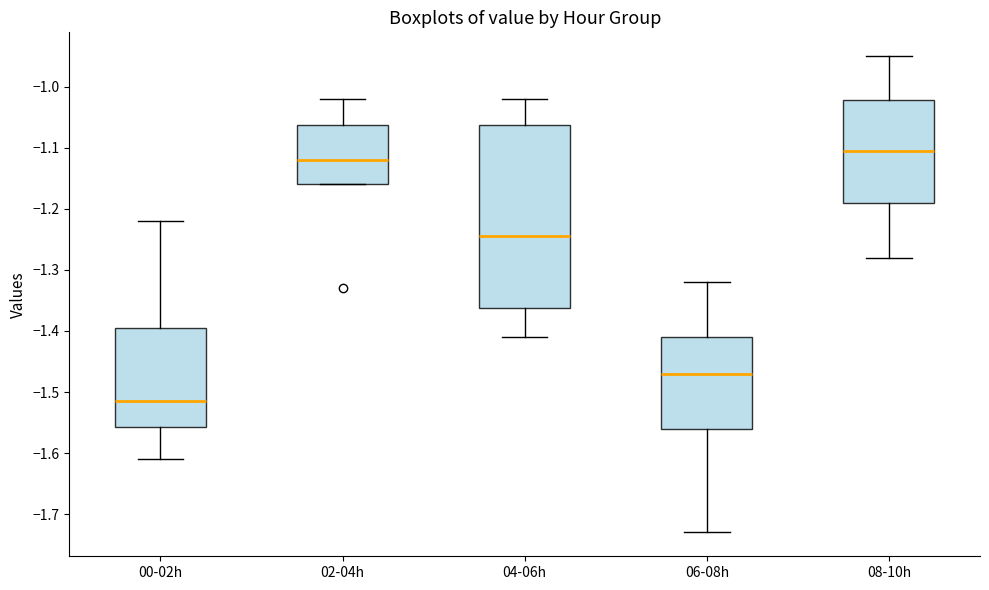

Which box's median line is the lowest?

00-02h